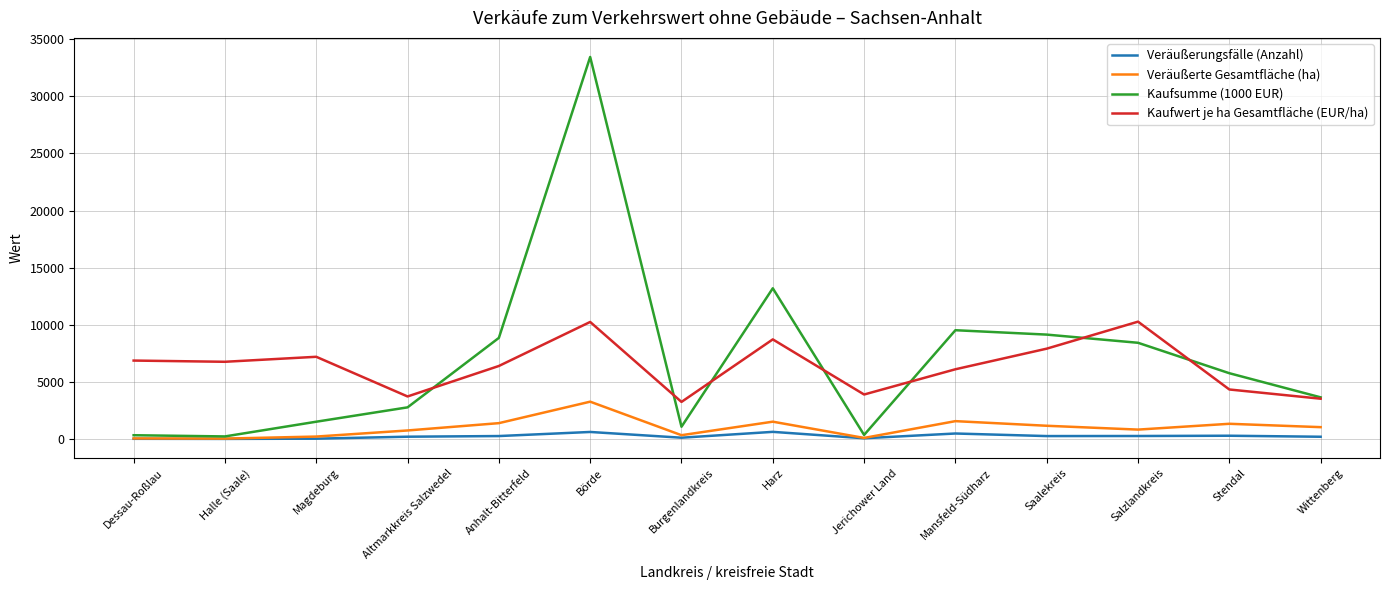

How many interior local peaks does the Kaufsumme (1000 EUR) series have?

3